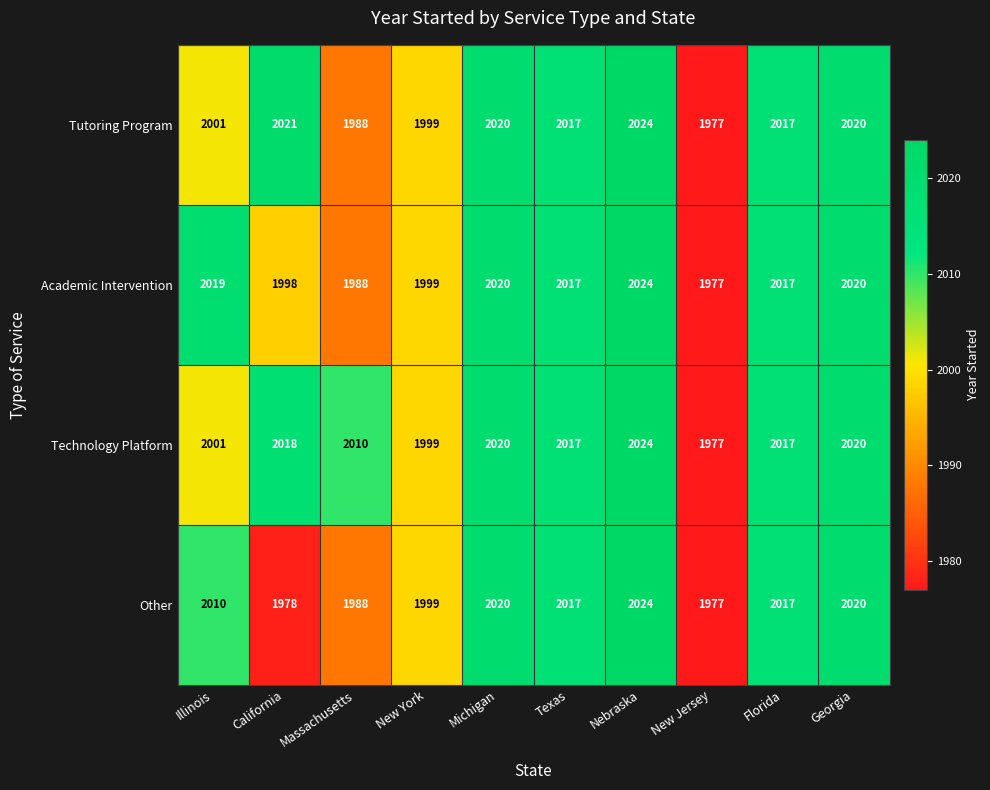

Which category has the highest value across all series?

Nebraska